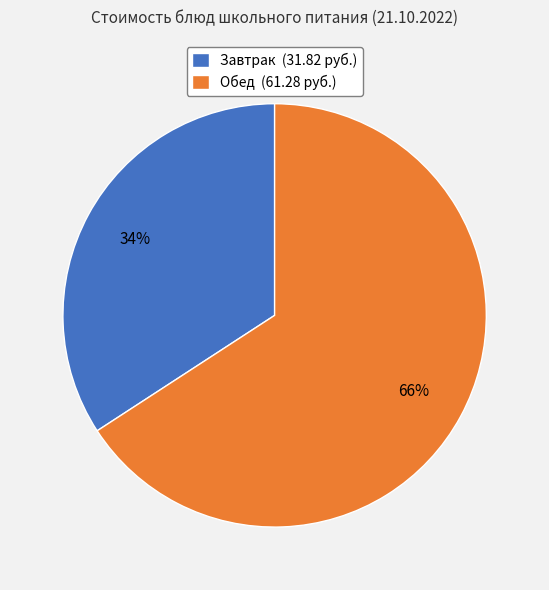

To the nearest percent, what is the average slice percentage?

50%